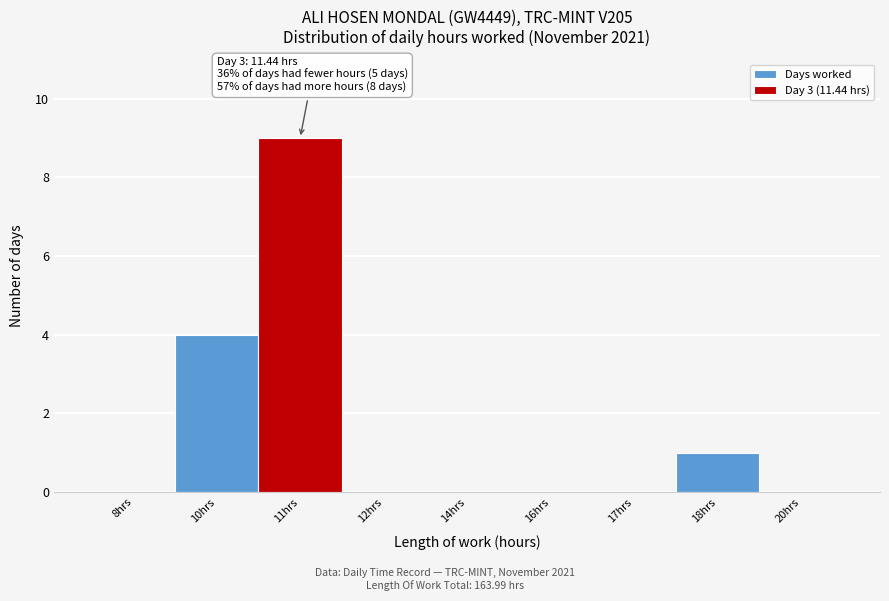

Reading right to left, transcribe all the data shown in this chart.

20hrs=0	18hrs=1	17hrs=0	16hrs=0	14hrs=0	12hrs=0	11hrs=9	10hrs=4	8hrs=0